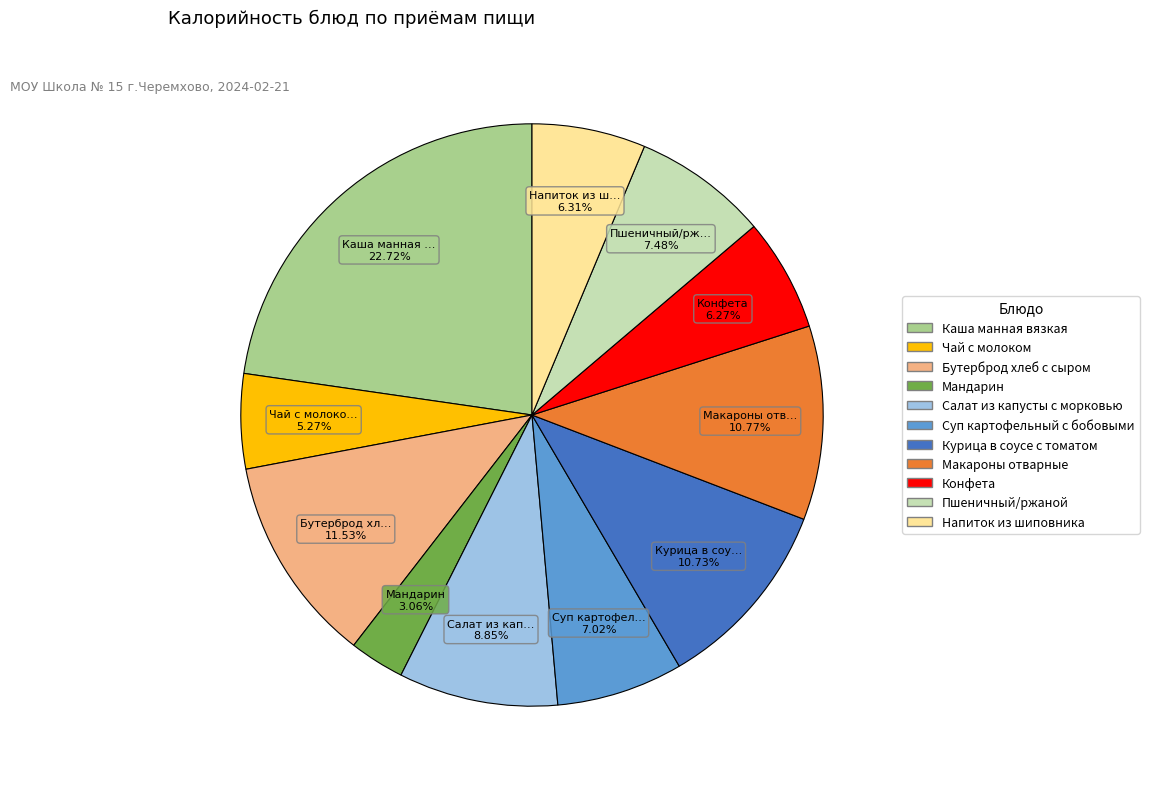

Approximately how many times larger is the value at Суп картофельный с бобовыми compared to Макароны отварные?

0.7